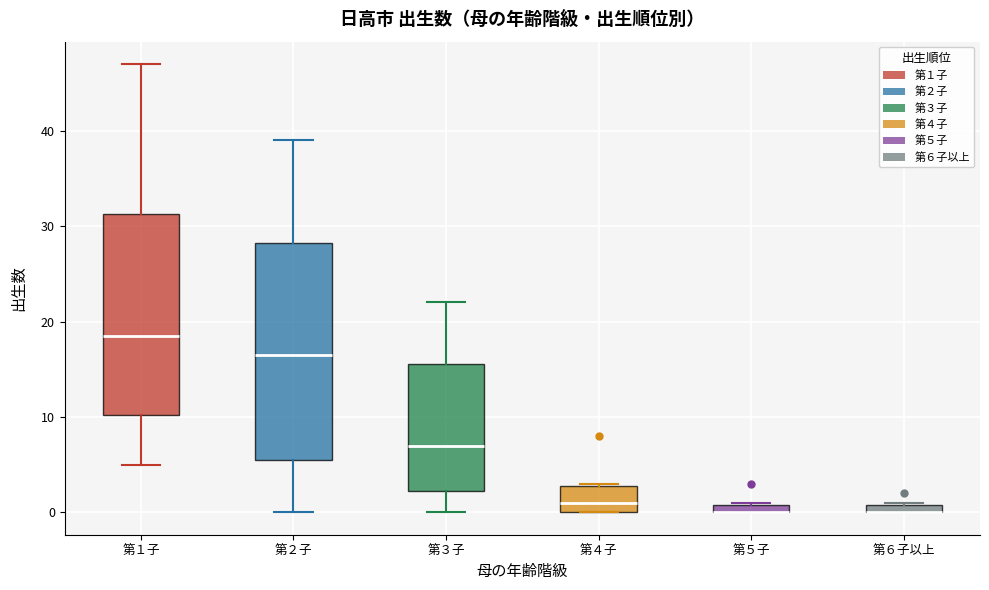

Which box is the tallest, from its lower edge to its upper edge?

第２子